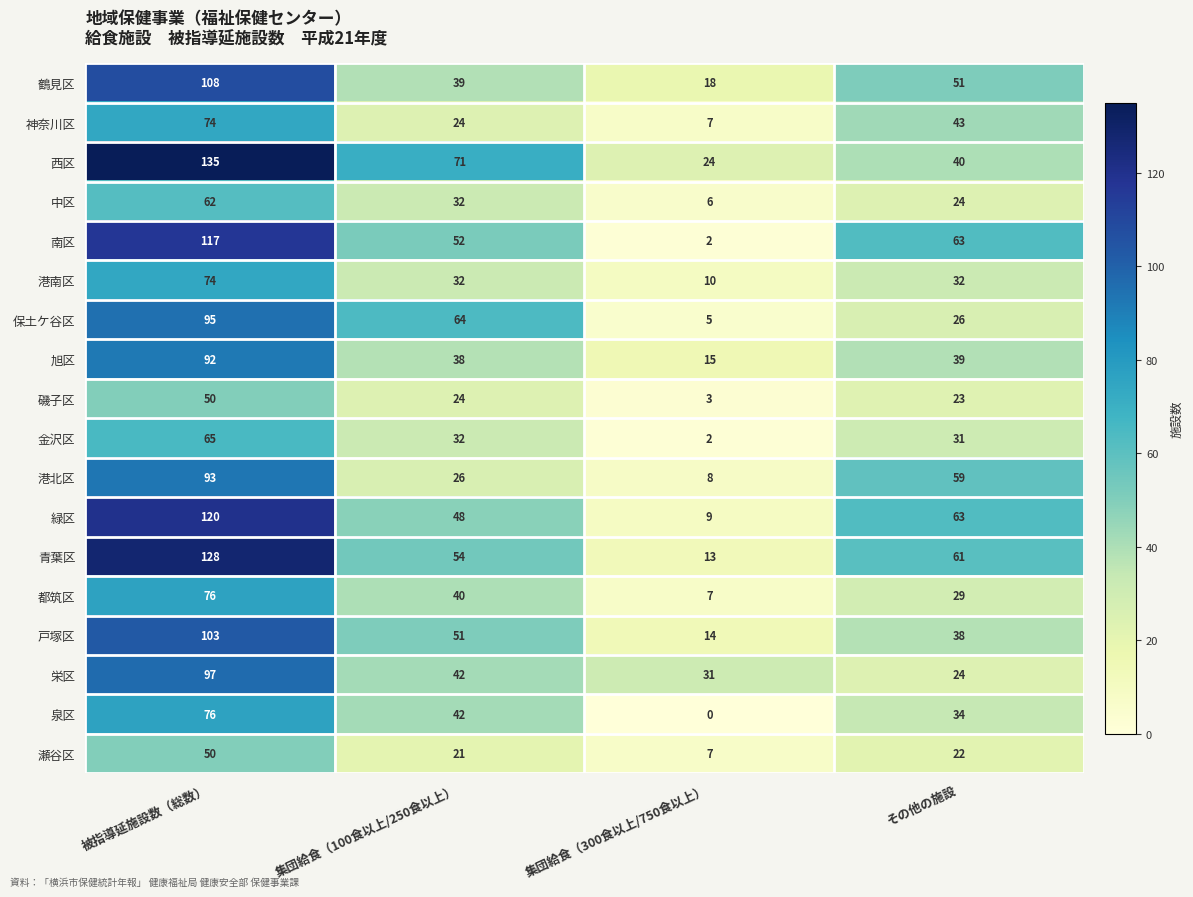

List the labels in order of 緑区 value, largest first.

被指導延施設数（総数）, その他の施設, 集団給食（100食以上/250食以上）, 集団給食（300食以上/750食以上）